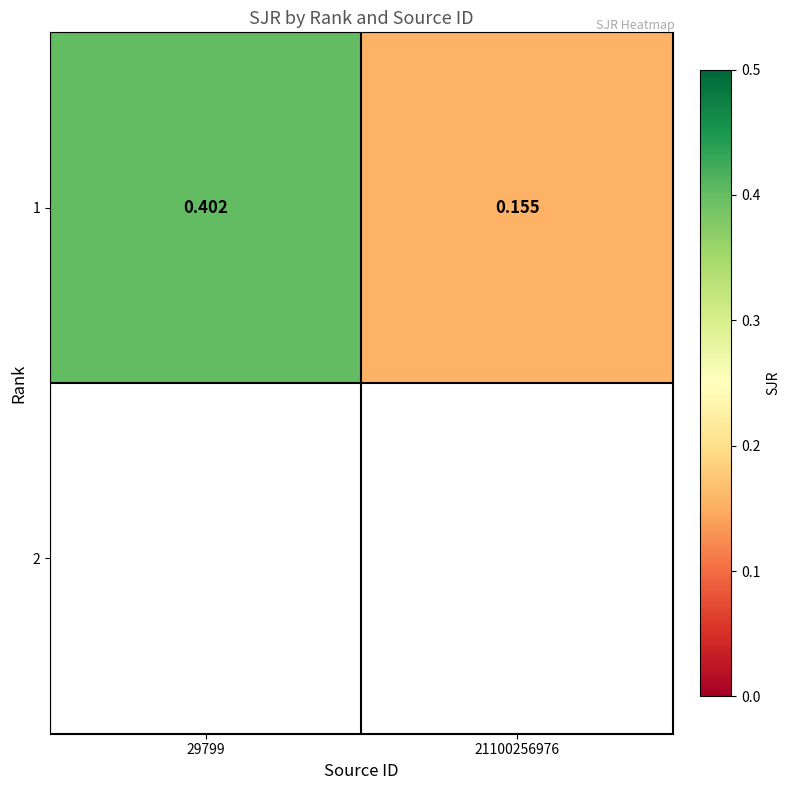

What is the minimum value shown in the chart?

0.2